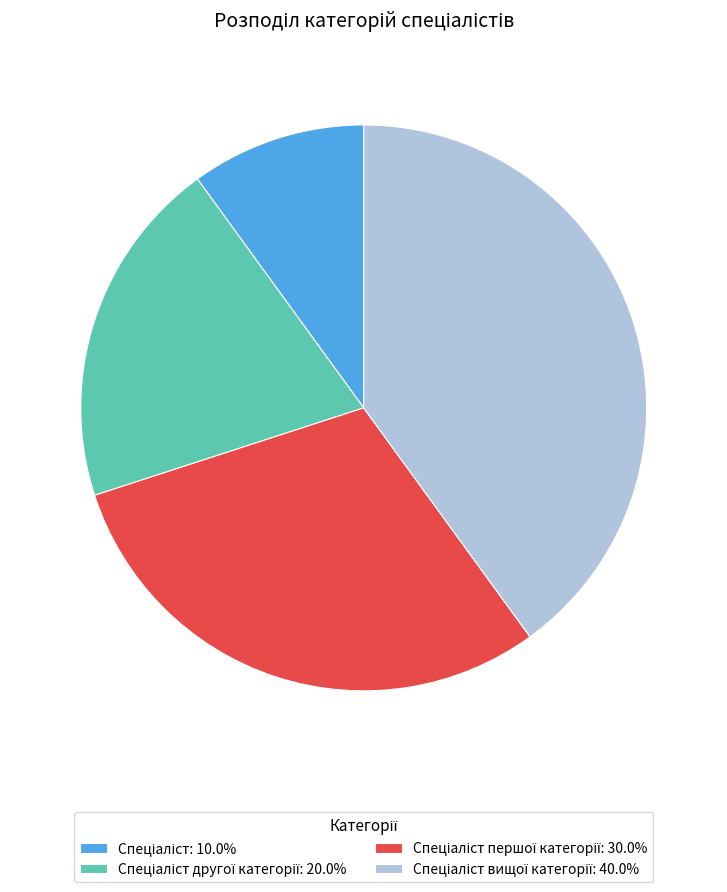

Is there a majority slice in this chart?

No